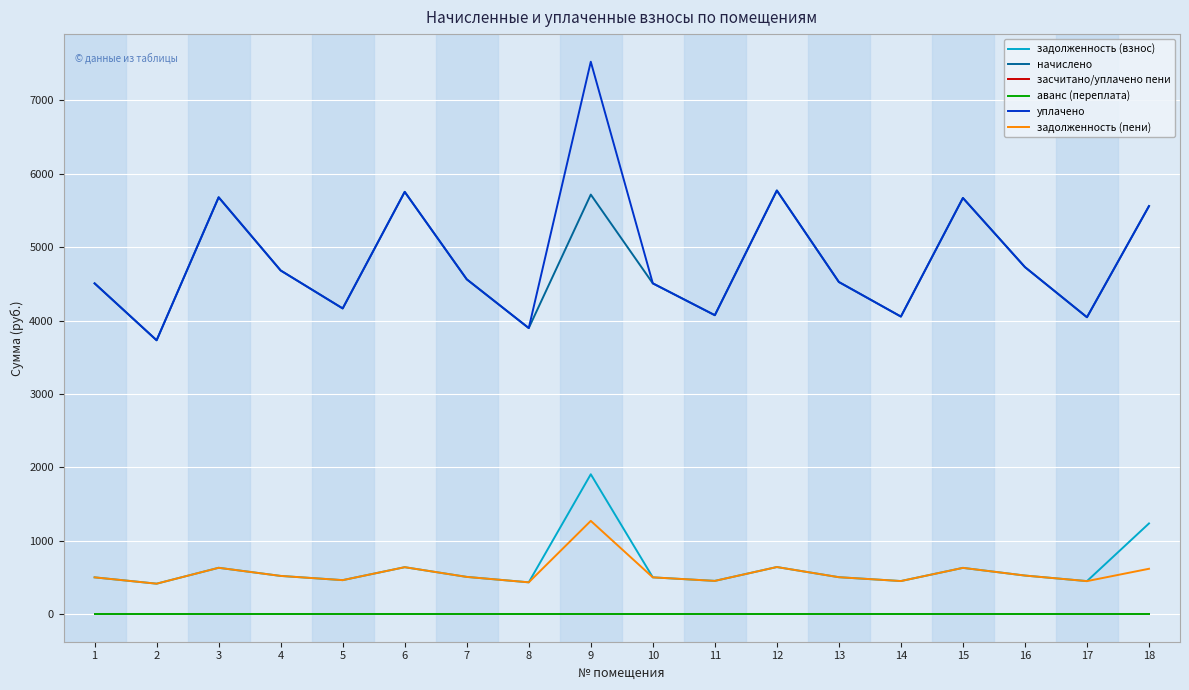

Which label corresponds to the largest value in the chart?

9